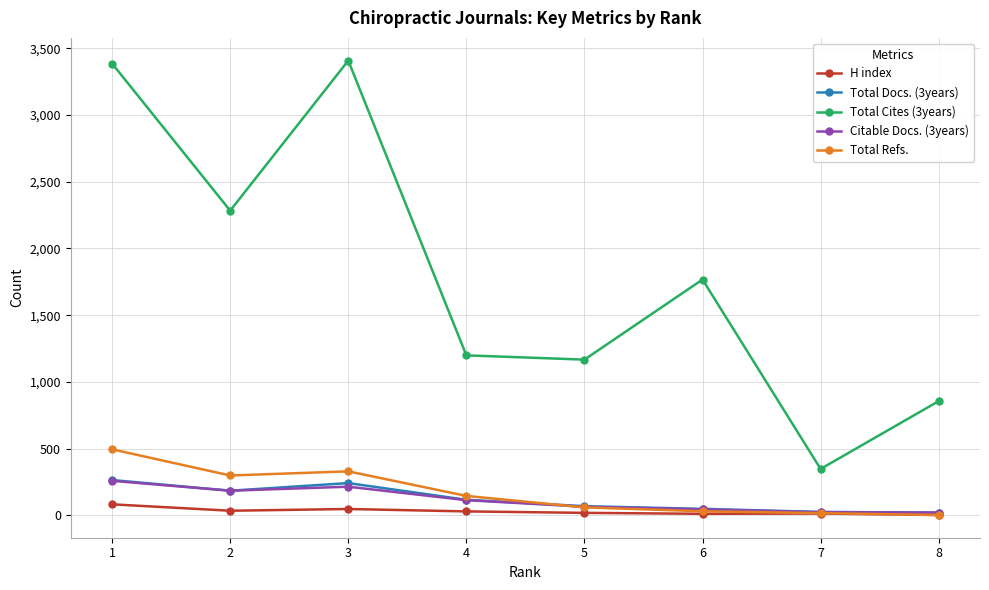

What are all the series names shown in the legend?

H index, Total Docs. (3years), Total Cites (3years), Citable Docs. (3years), Total Refs.